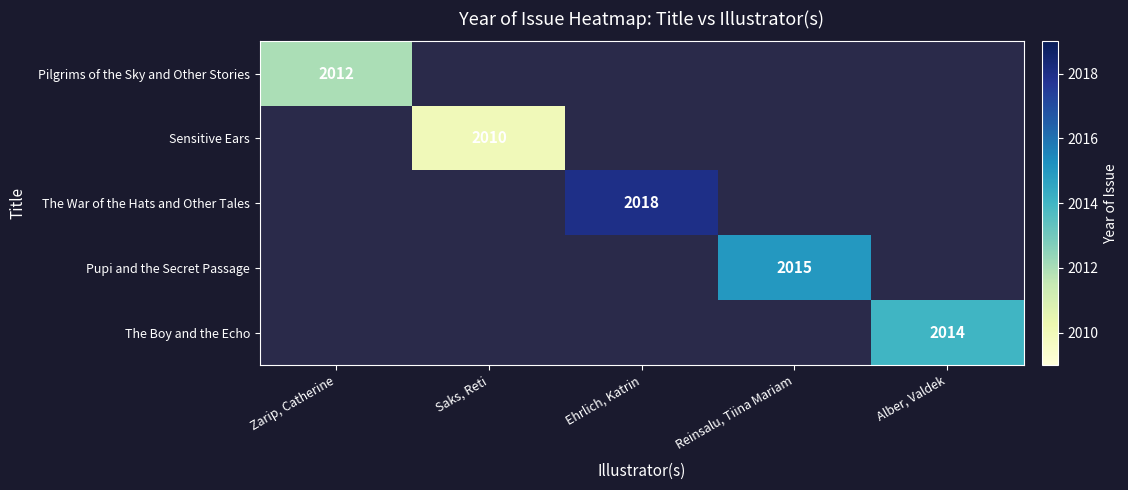

Between Zarip, Catherine and Alber, Valdek, which is larger?

Alber, Valdek